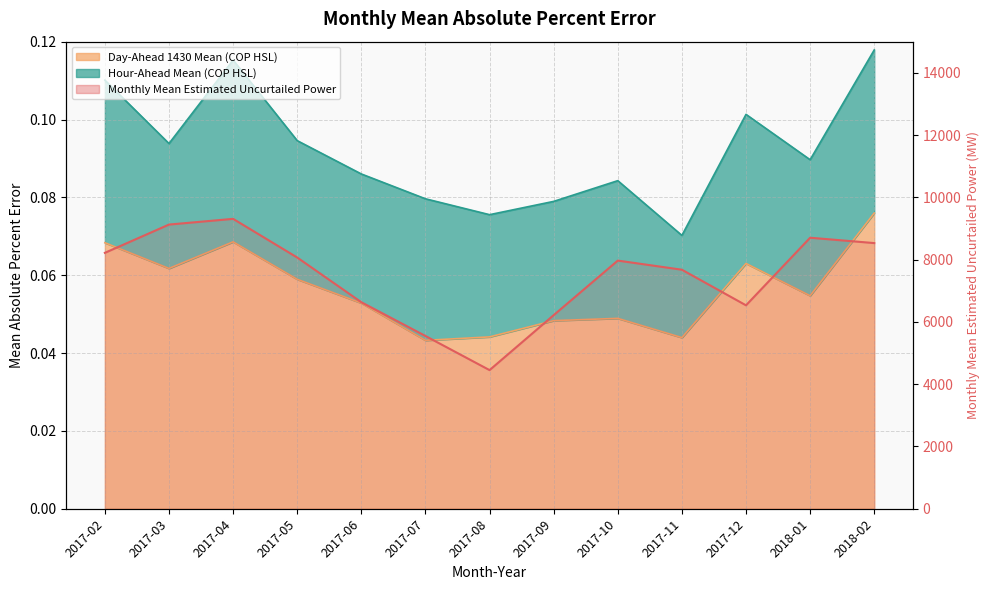

What is the total value across all series at 2017-07?

5548.5